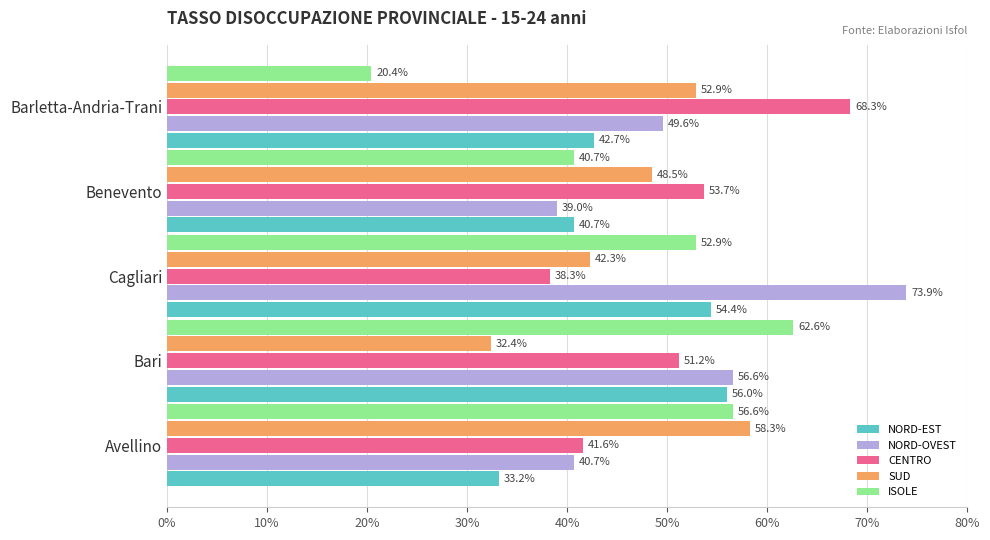

Read the SUD value at Benevento.

48.5